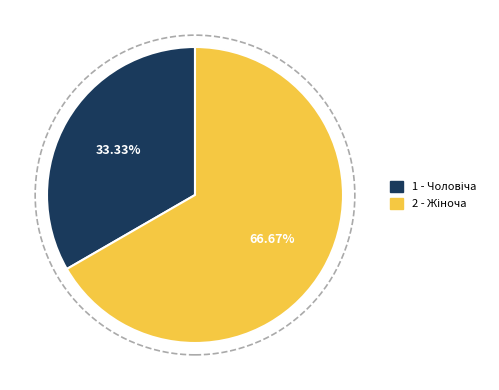

Does any single category account for the majority?

Yes